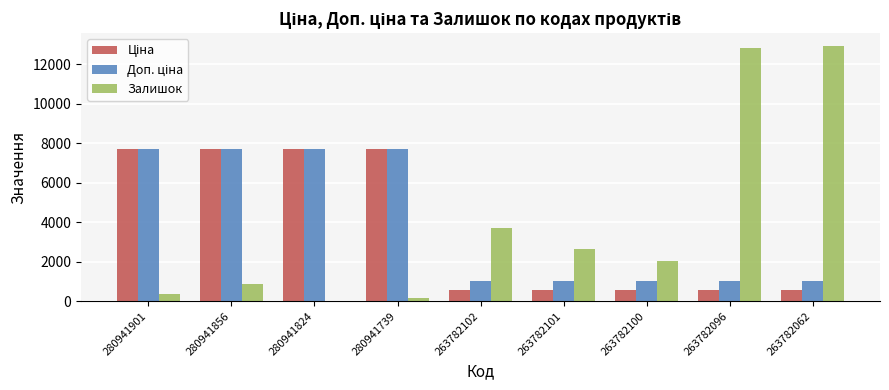

Are the bars horizontal?

No